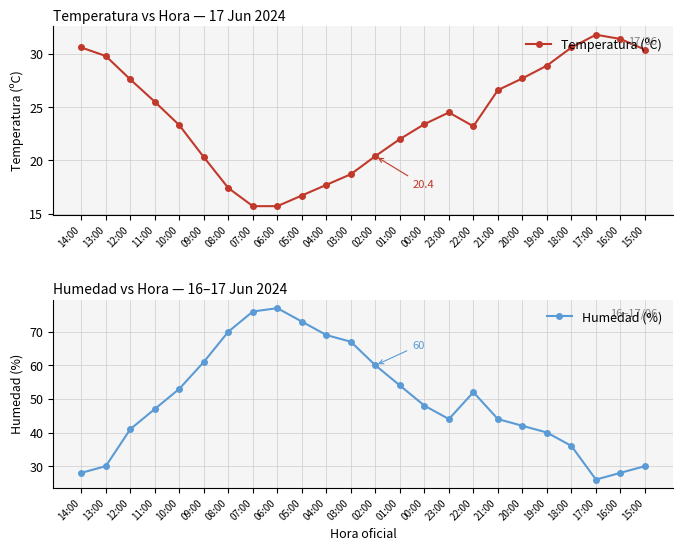

In Humedad (%), how many points are higher than both neighbors (excluding endpoints)?

2